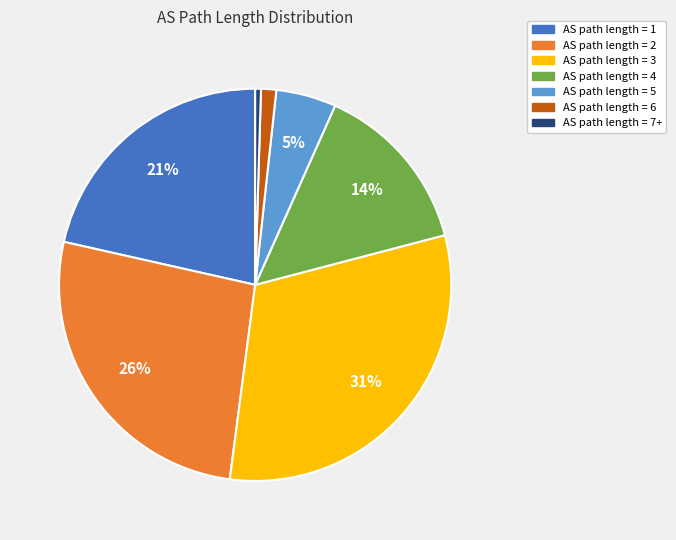

What is the largest slice in the pie chart?

AS path length = 3